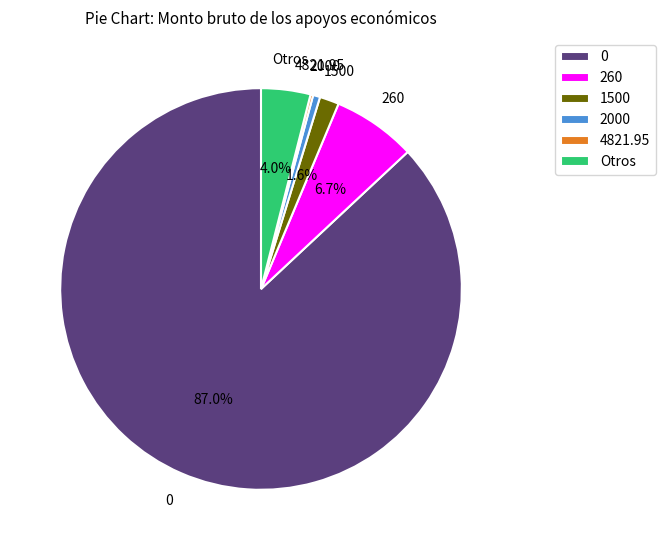

Is there any slice that represents more than half of the pie?

Yes